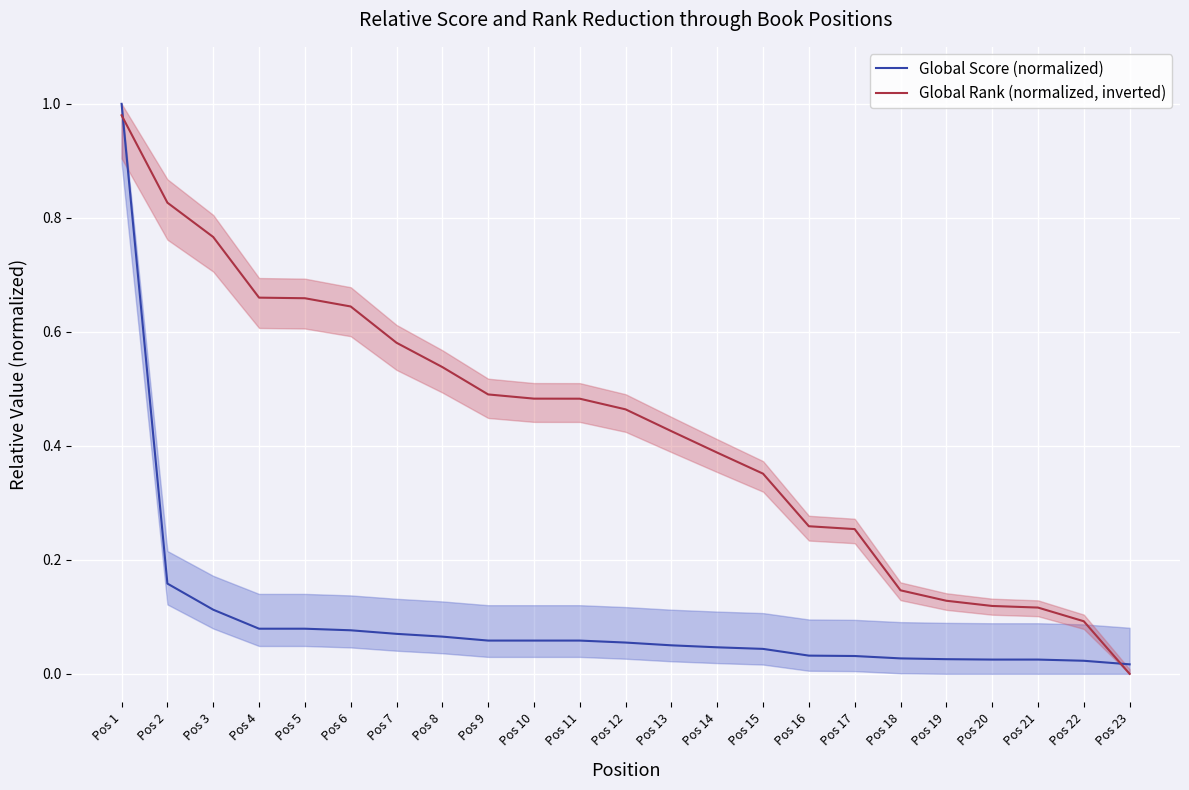

Where do Global Score (normalized) and Global Rank (normalized, inverted) first cross each other?

Pos 1 and Pos 2